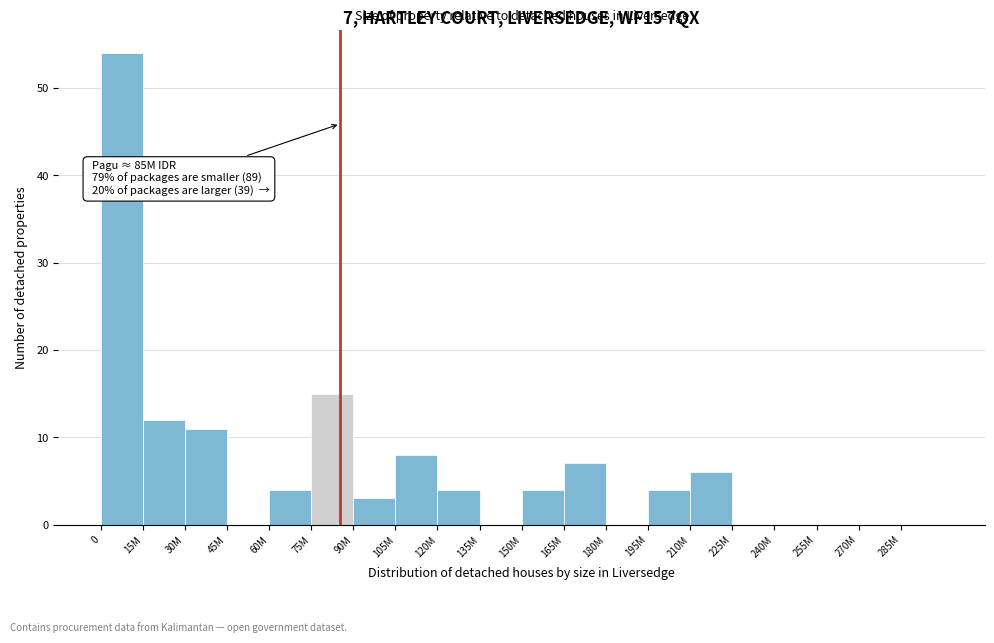

Reading right to left, list all the values displayed in this chart.

285M=0	270M=0	255M=0	240M=0	225M=0	210M=6	195M=4	180M=0	165M=7	150M=4	135M=0	120M=4	105M=8	90M=3	75M=15	60M=4	45M=0	30M=11	15M=12	0=54